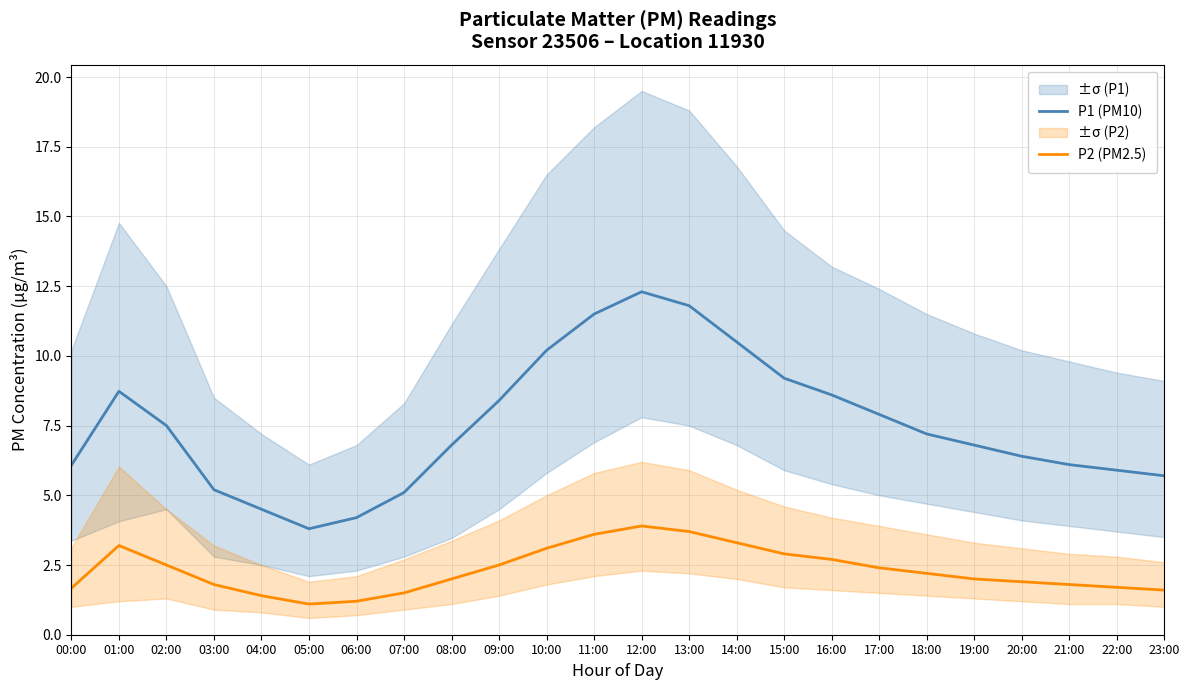

How many data points in P2 (PM2.5) are less than 2?

10